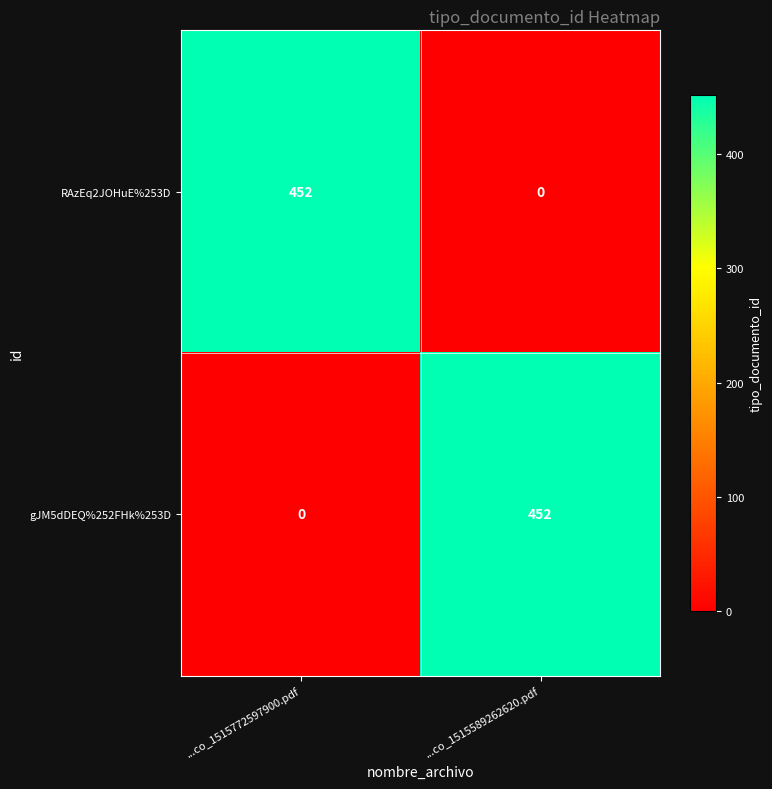

What is the spread (max minus min) of values at ...co_1515589262620.pdf?

452